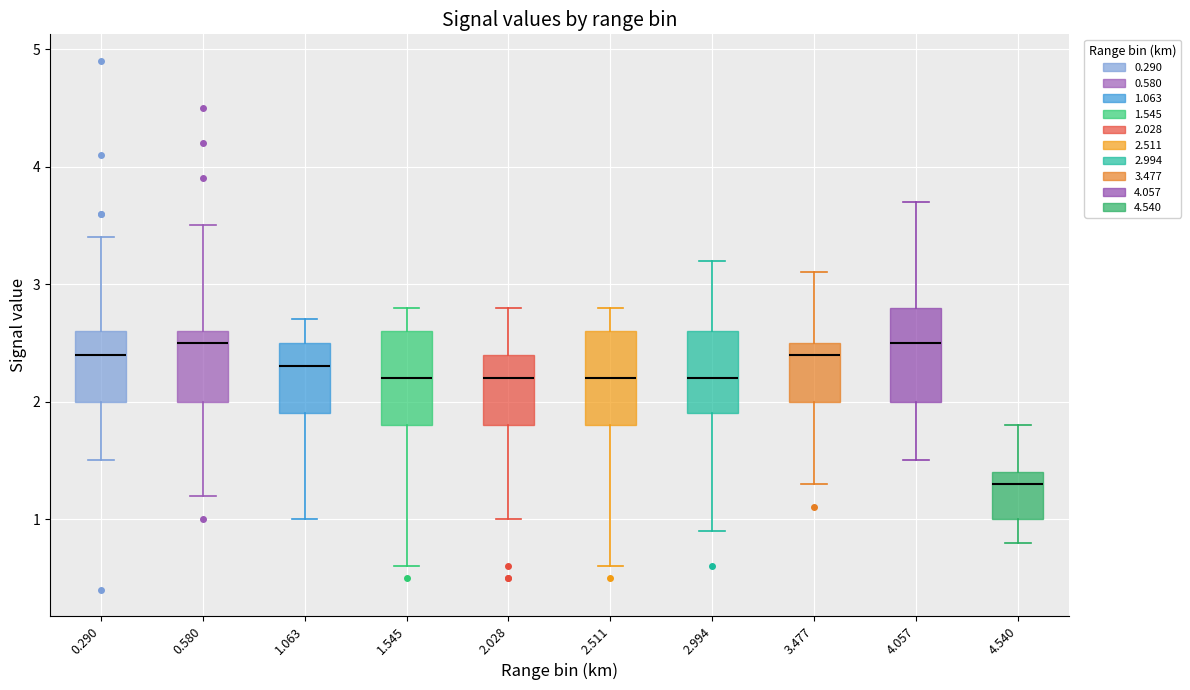

Where does the upper whisker of the box at x = 1.545 end on the y-axis? The values are not printed on the chart, so give them approximately, as read against the axis.

2.8